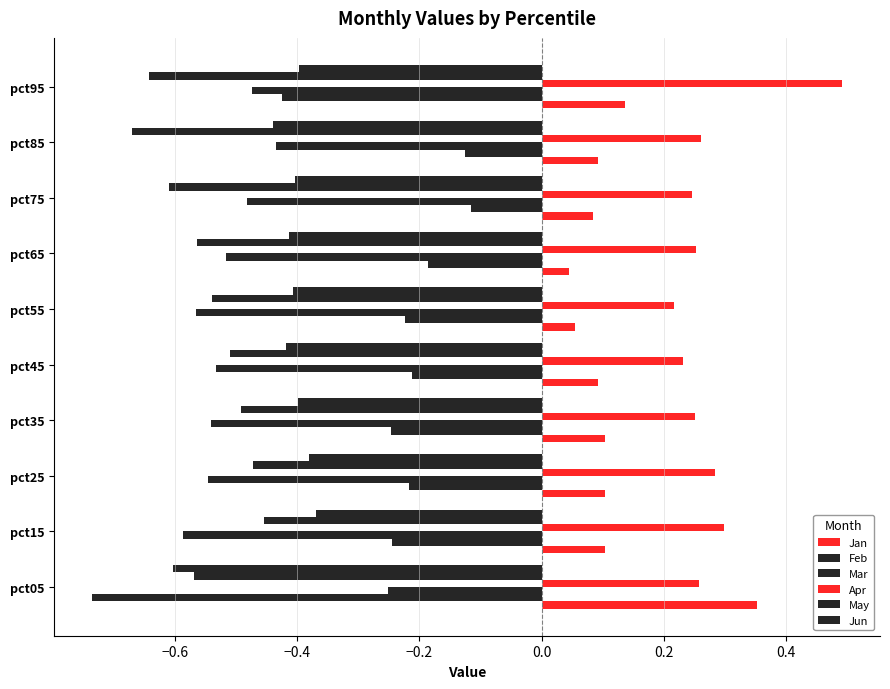

How many distinct data groups are displayed?

6